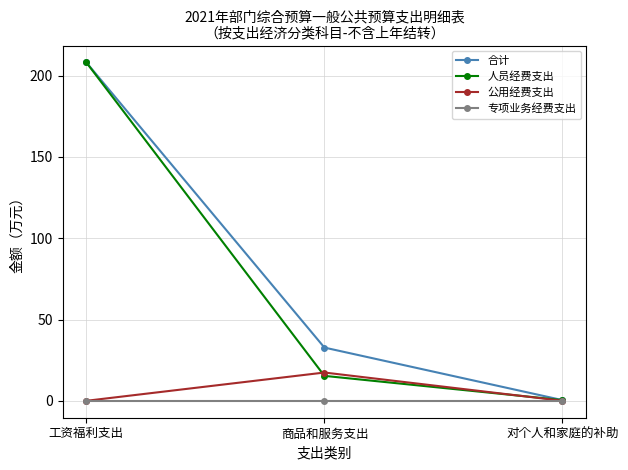

Which series has the largest total across all categories?

合计